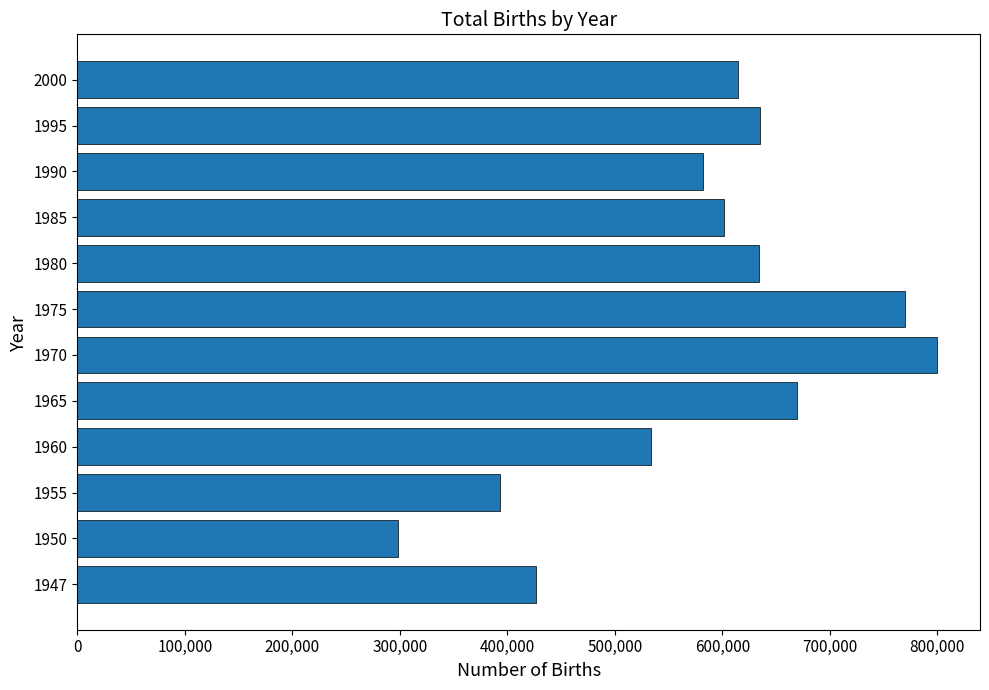

Is it true that the value at 1965 is 1111929?

False